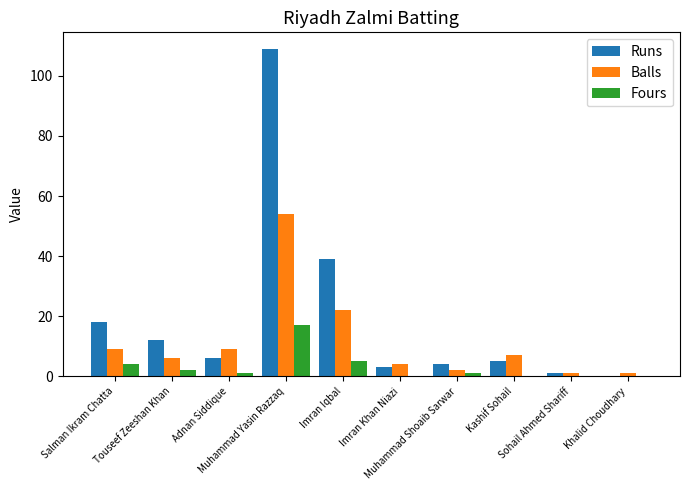

How many groups of bars are there?

10